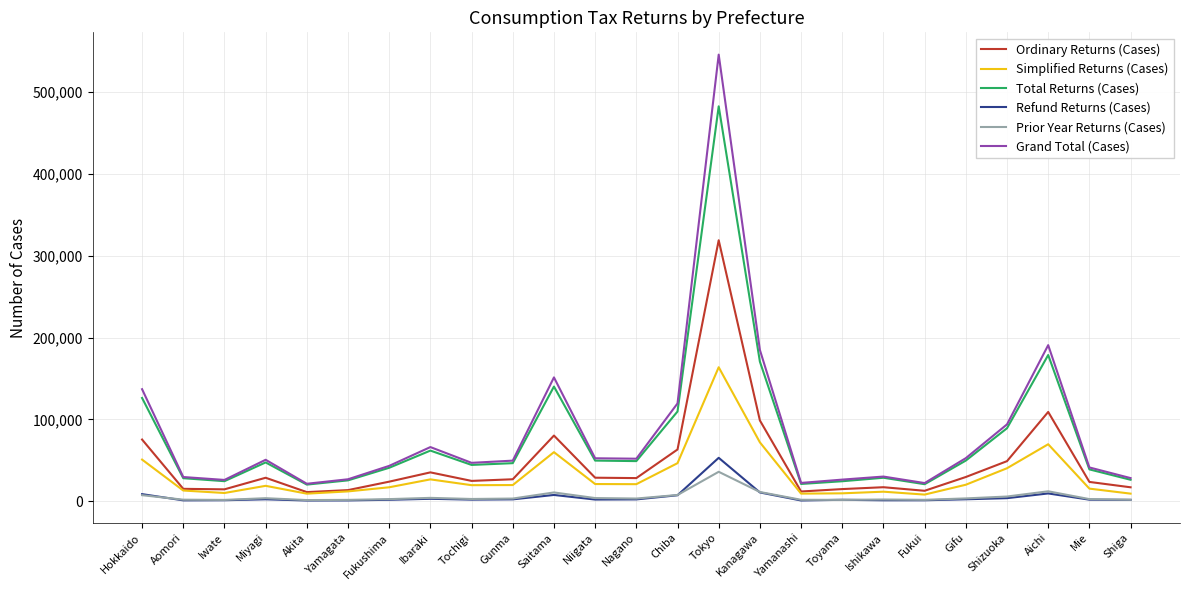

The Grand Total (Cases) series shows 21264 at Akita. True or false?

True